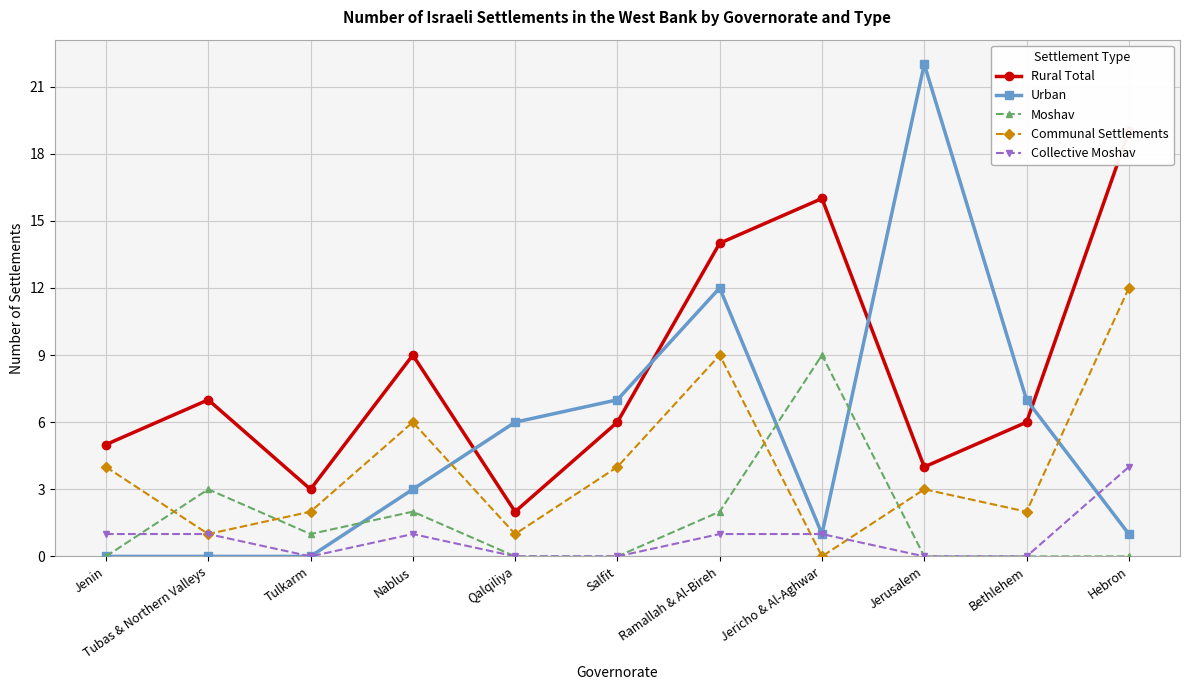

Rank the categories by Rural Total value from lowest to highest.

Qalqiliya, Tulkarm, Jerusalem, Jenin, Salfit, Bethlehem, Tubas & Northern Valleys, Nablus, Ramallah & Al-Bireh, Jericho & Al-Aghwar, Hebron